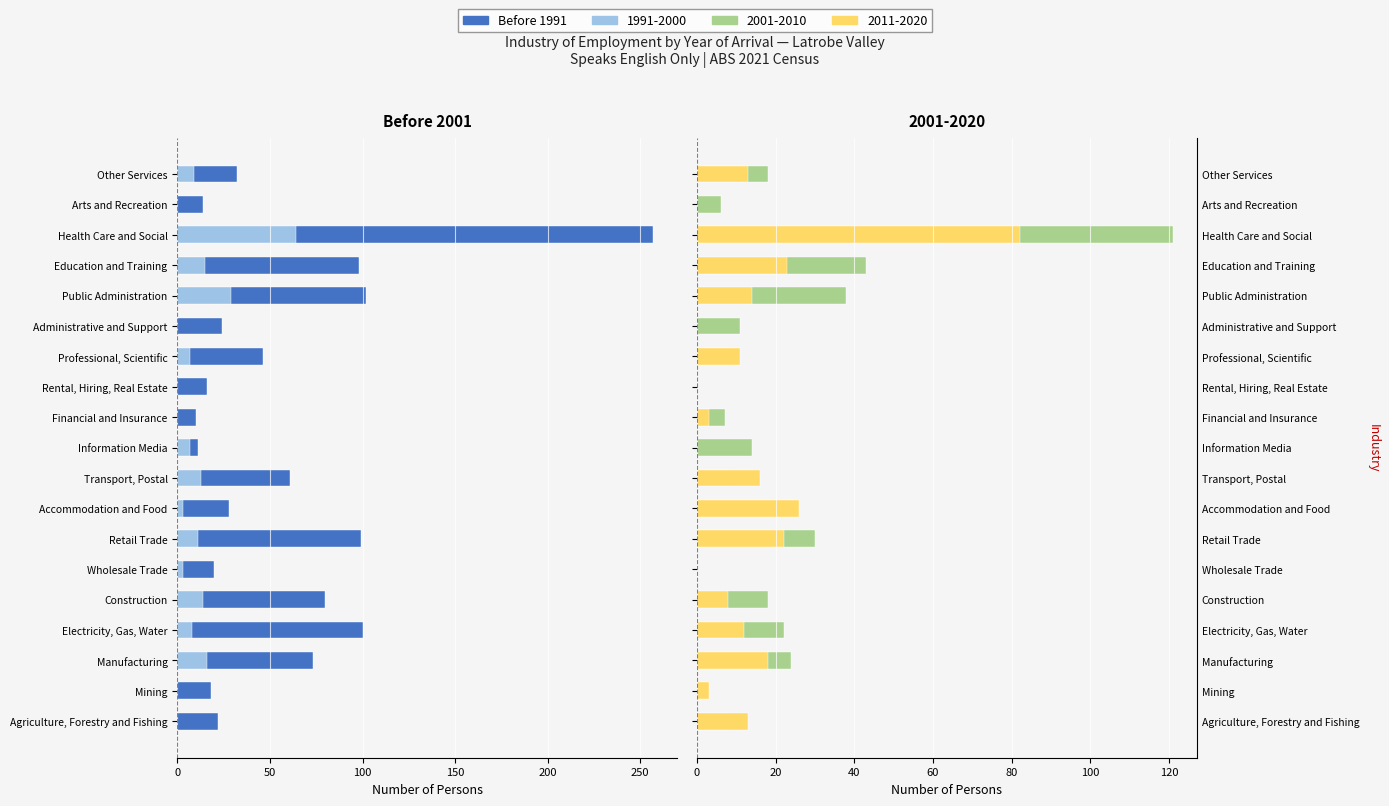

The chart shows a value of -17 at Information Media. True or false?

False